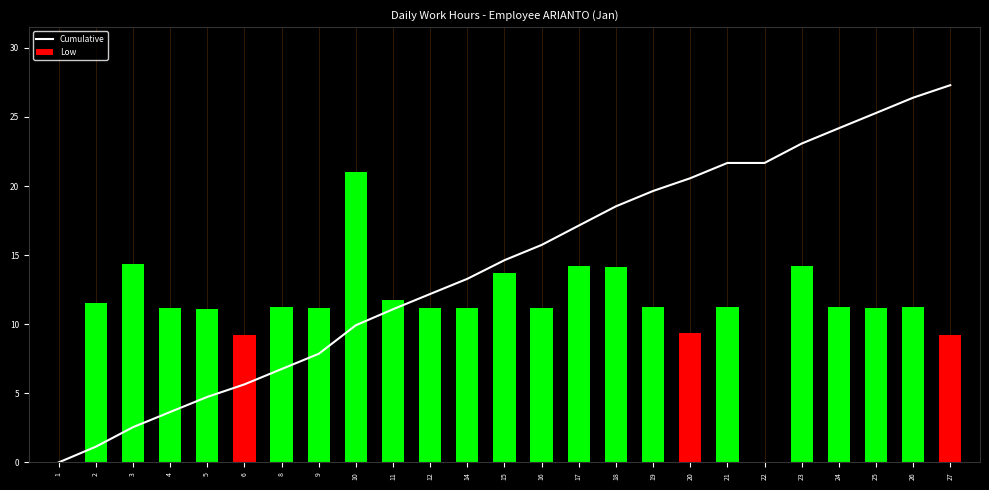

Which category has the lowest value in the Cumulative series?

1